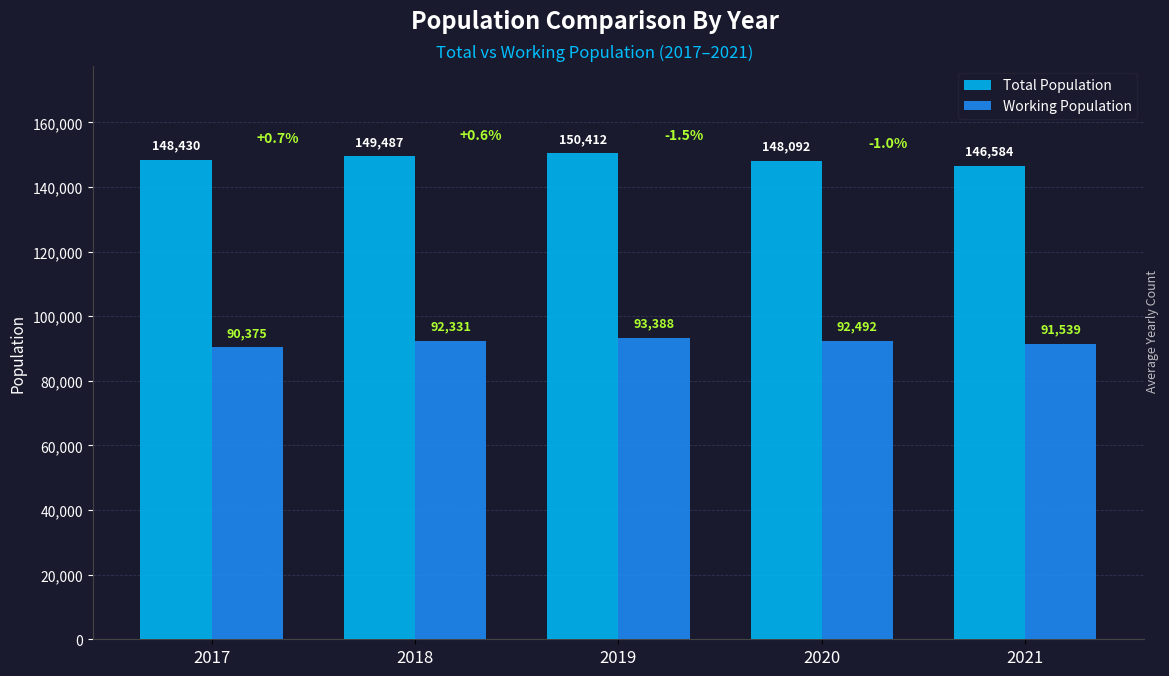

Rank the categories by Total Population value from lowest to highest.

2021, 2020, 2017, 2018, 2019